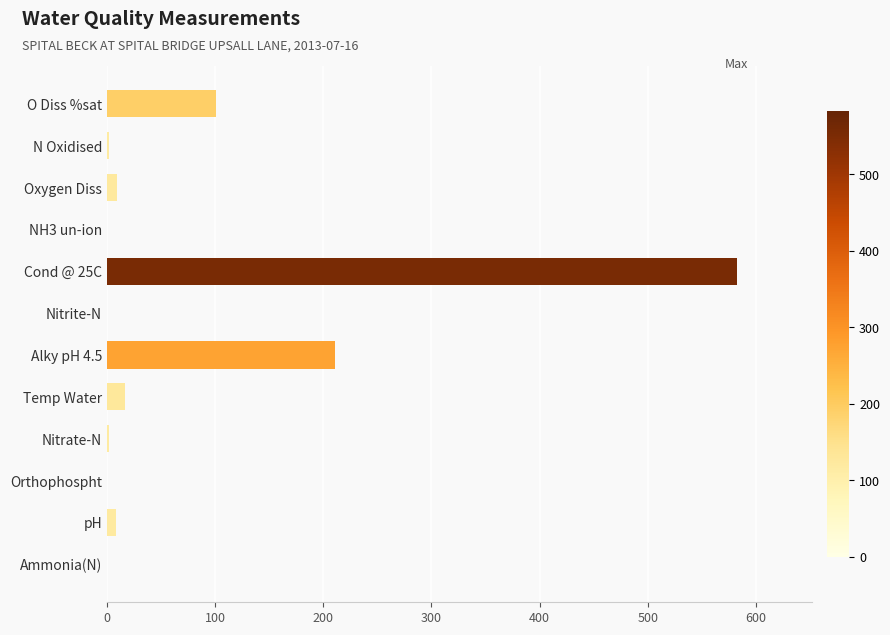

True or false: the data shows 954.4 at Cond @ 25C.

False